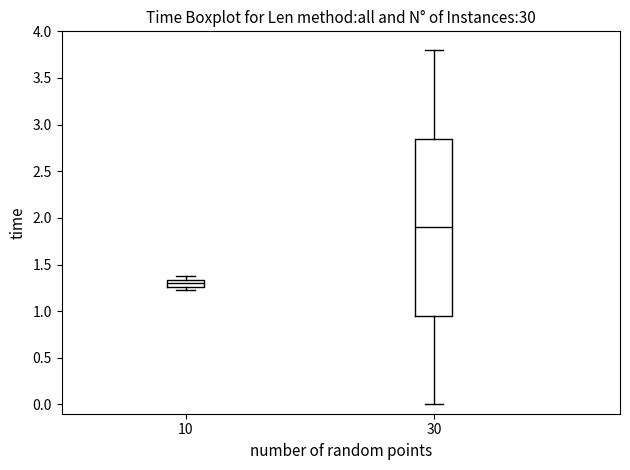

Reading left to right, read every box against the y-axis: the position of its median line, the range the box covers, and the ends of its whiskers. The values are not printed on the chart, so give them approximately, as read against the axis.

10: median 1.30, box 1.25 to 1.35, whiskers 1.20 to 1.40
30: median 1.90, box 0.95 to 2.85, whiskers 0.00 to 3.80